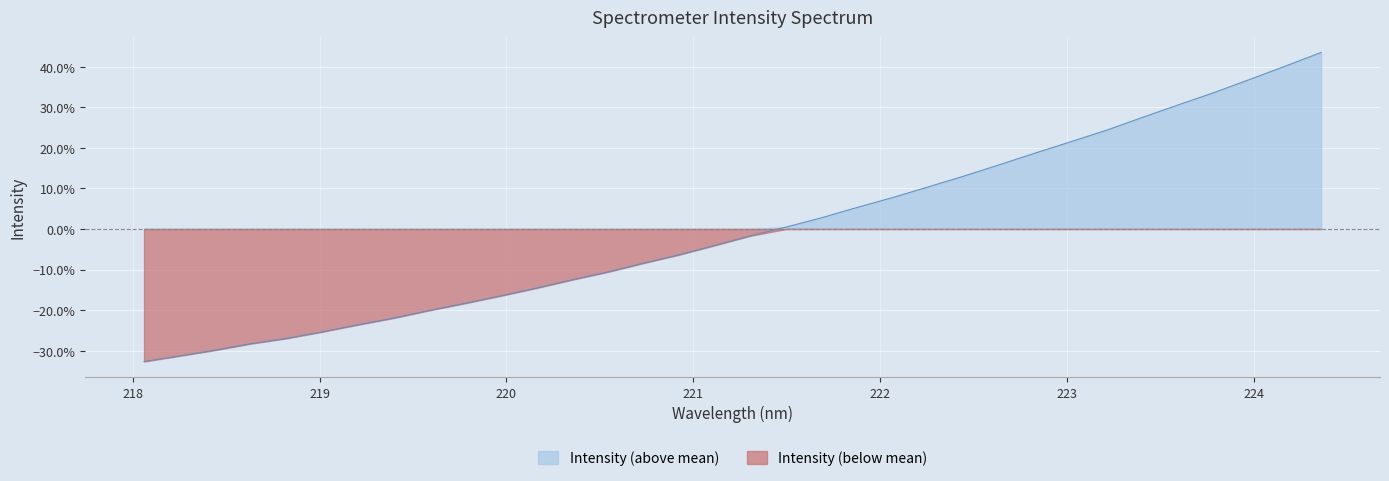

Where does the data first go above 0?

221.4993